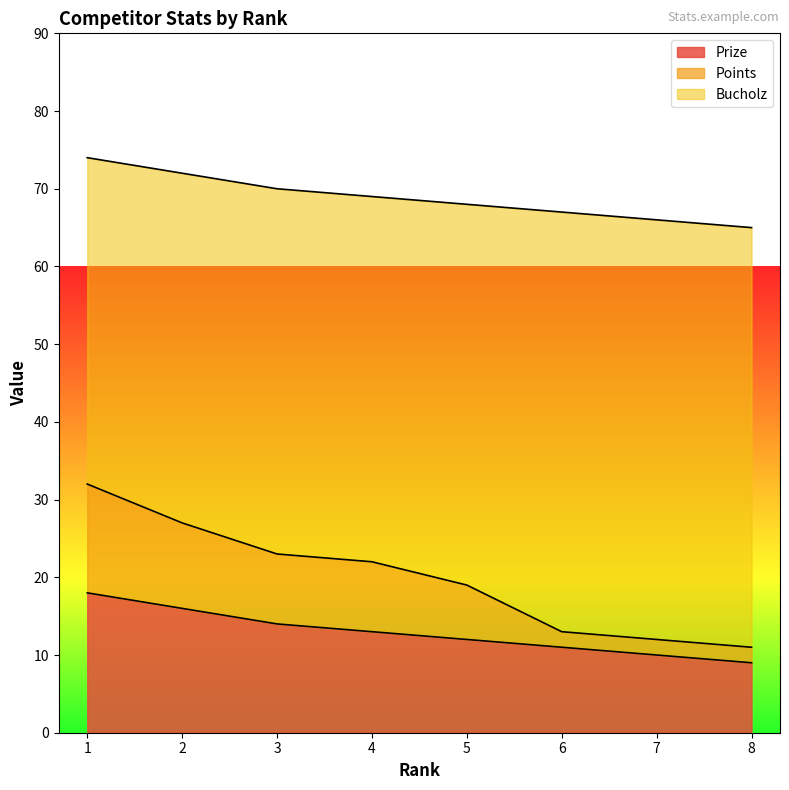

What is the difference between the Points values at 3 and 7?

11